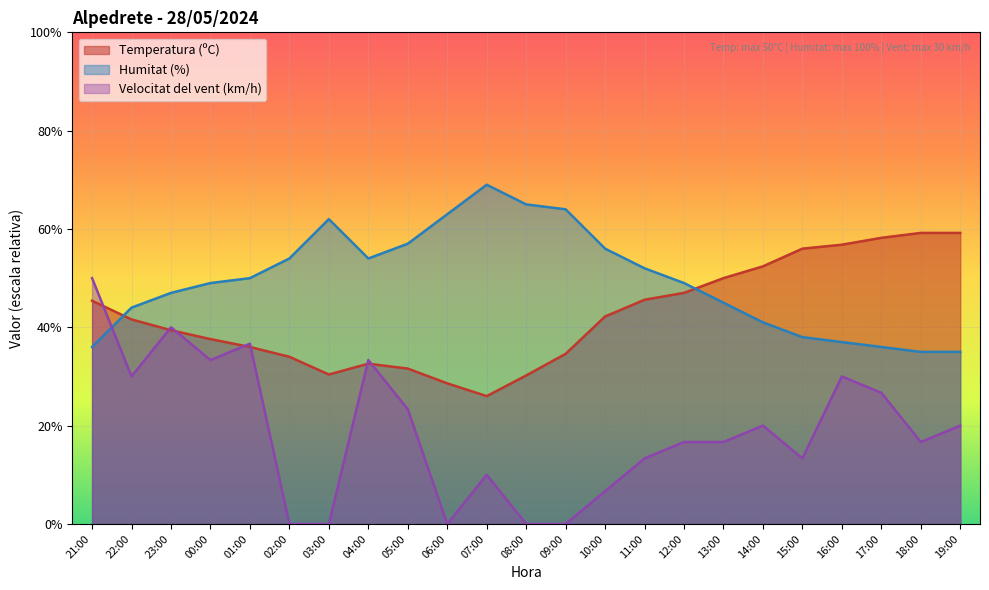

The value of Humitat (%) at 01:00 is 16.2. True or false?

False